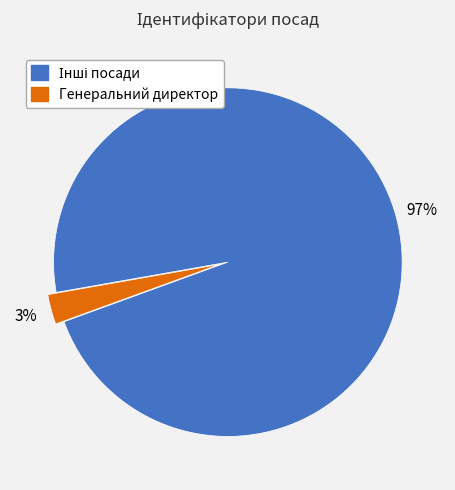

To the nearest percent, what is the difference between the largest and smallest slice percentages?

94%